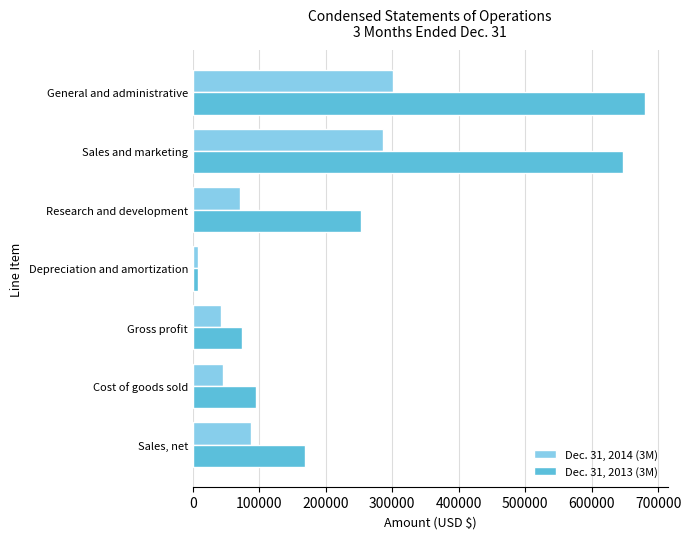

How many data points does each series have?

7